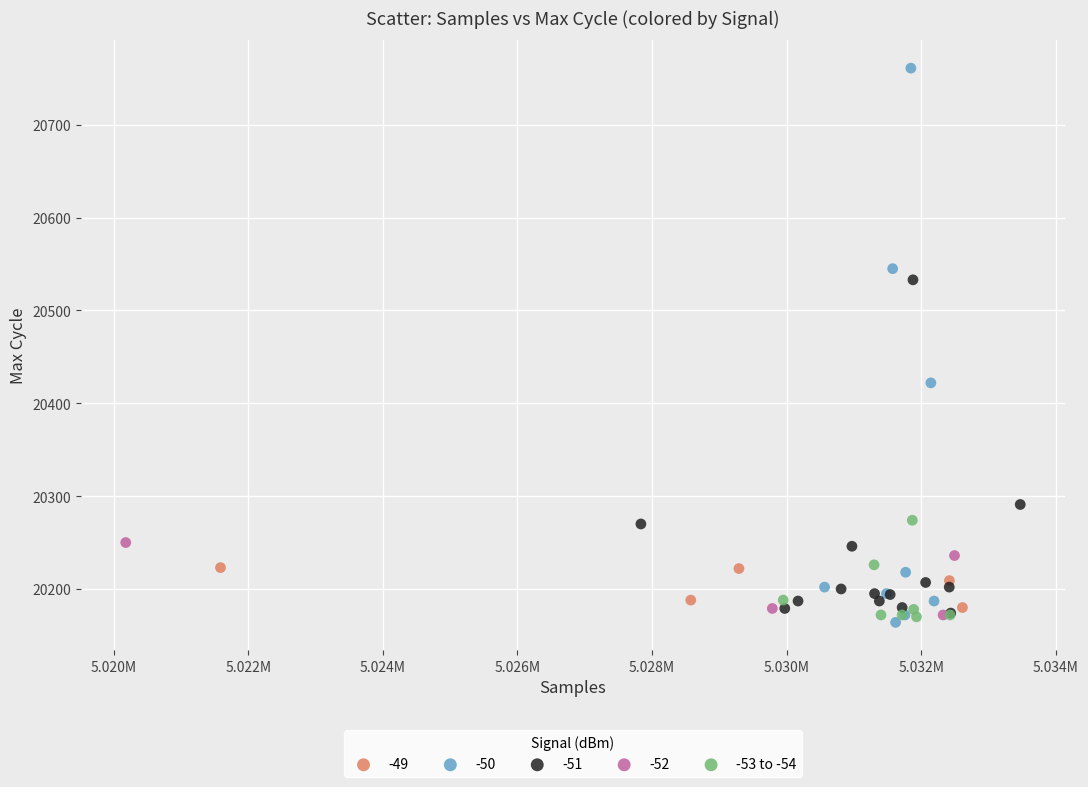

Which series reaches the maximum Y coordinate?

-50